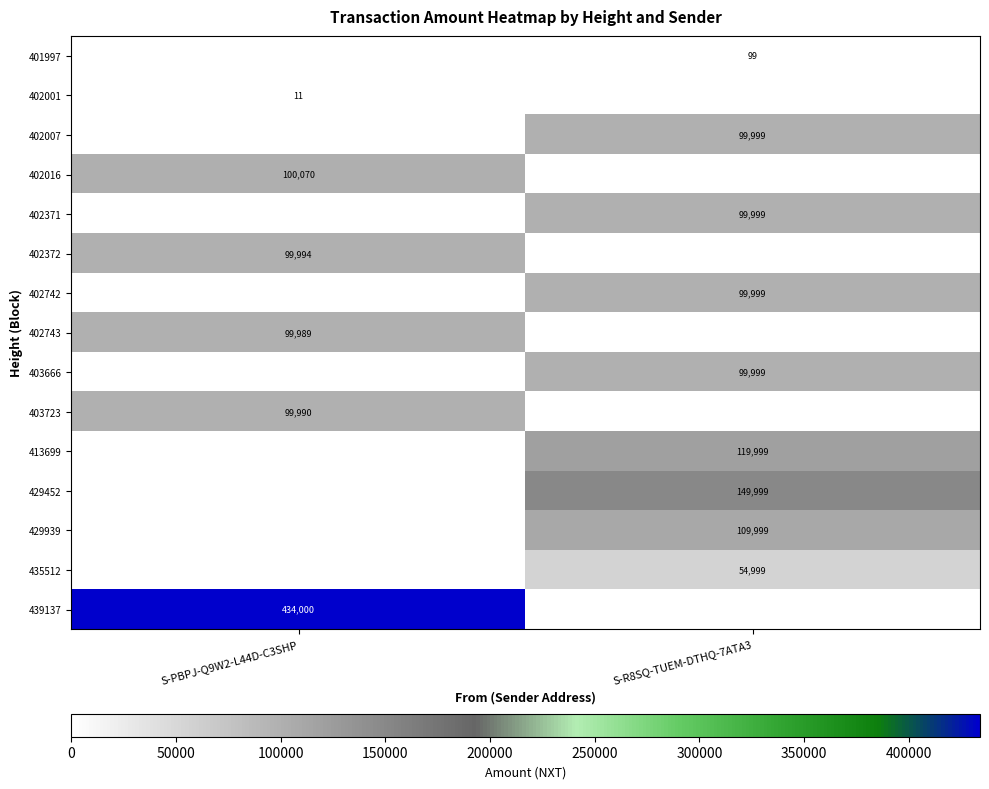

The value of 403723 at S-PBPJ-Q9W2-L44D-C3SHP is 99990. True or false?

True